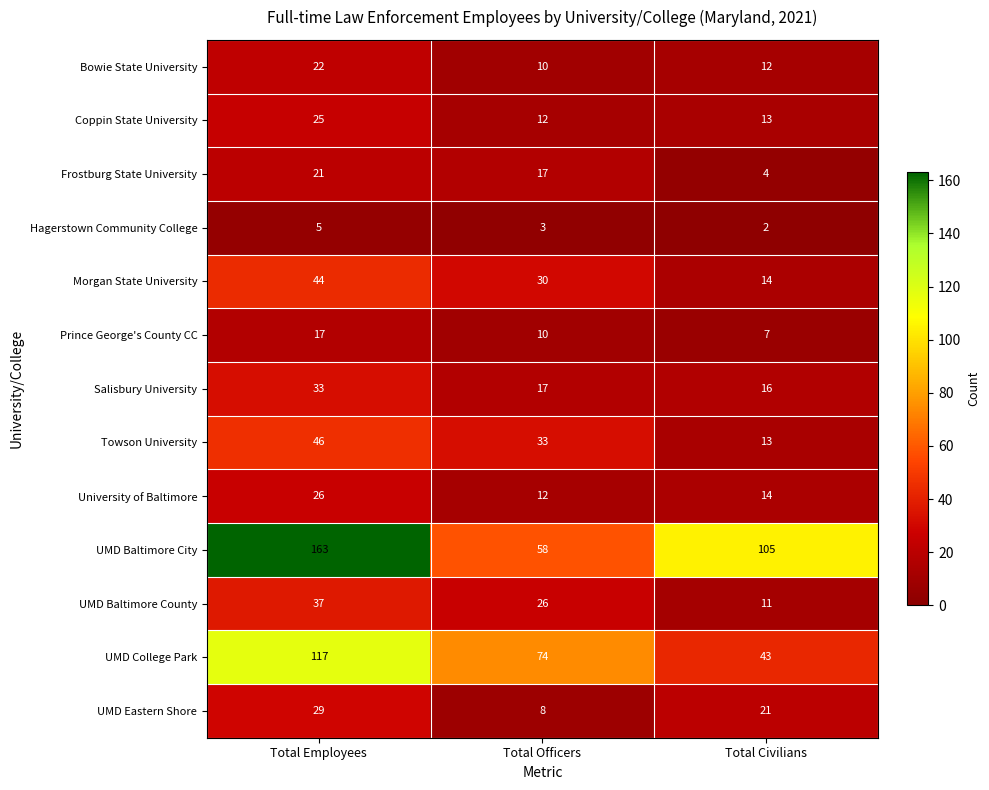

Where is Frostburg State University nearest to the value 12?

Total Officers